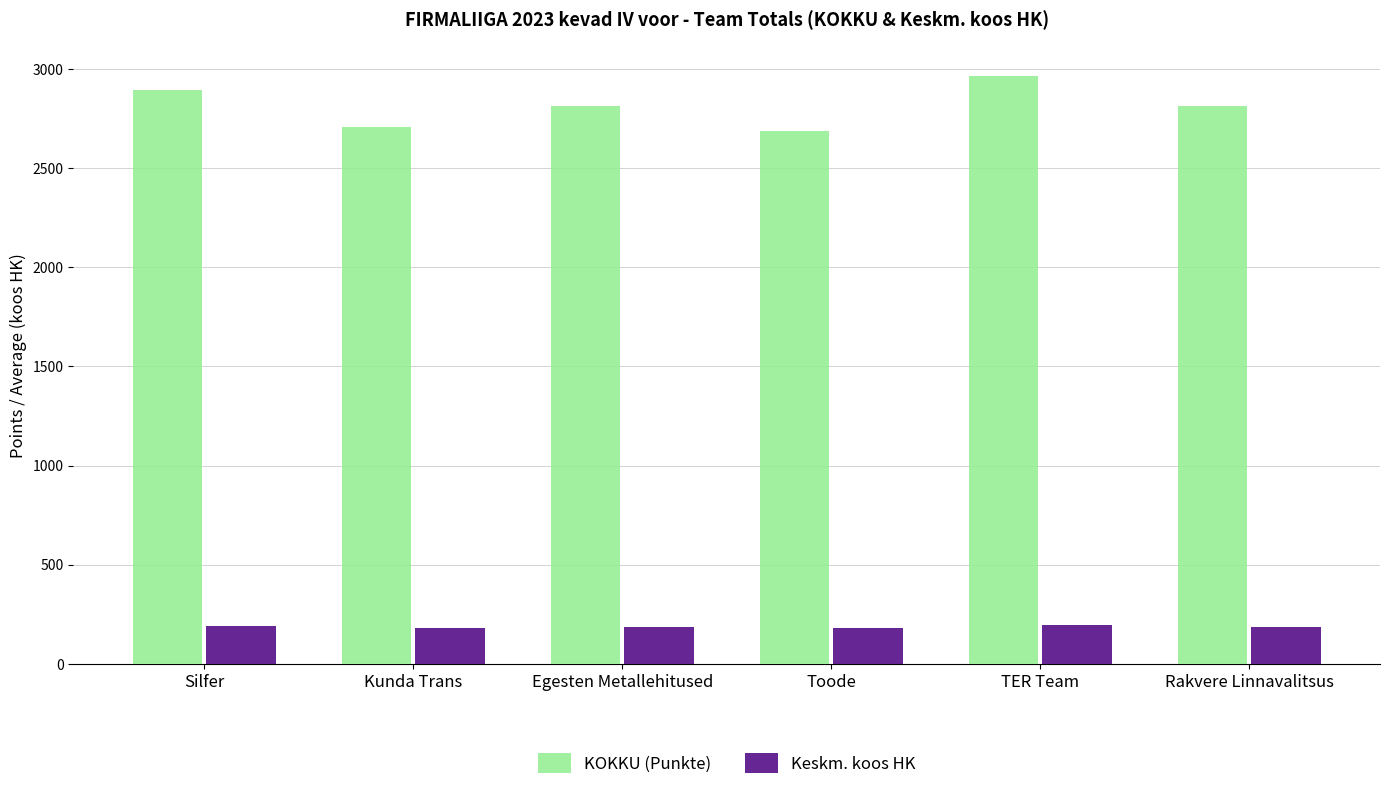

Rank the series at Rakvere Linnavalitsus from lowest to highest value.

Keskm. koos HK, KOKKU (Punkte)